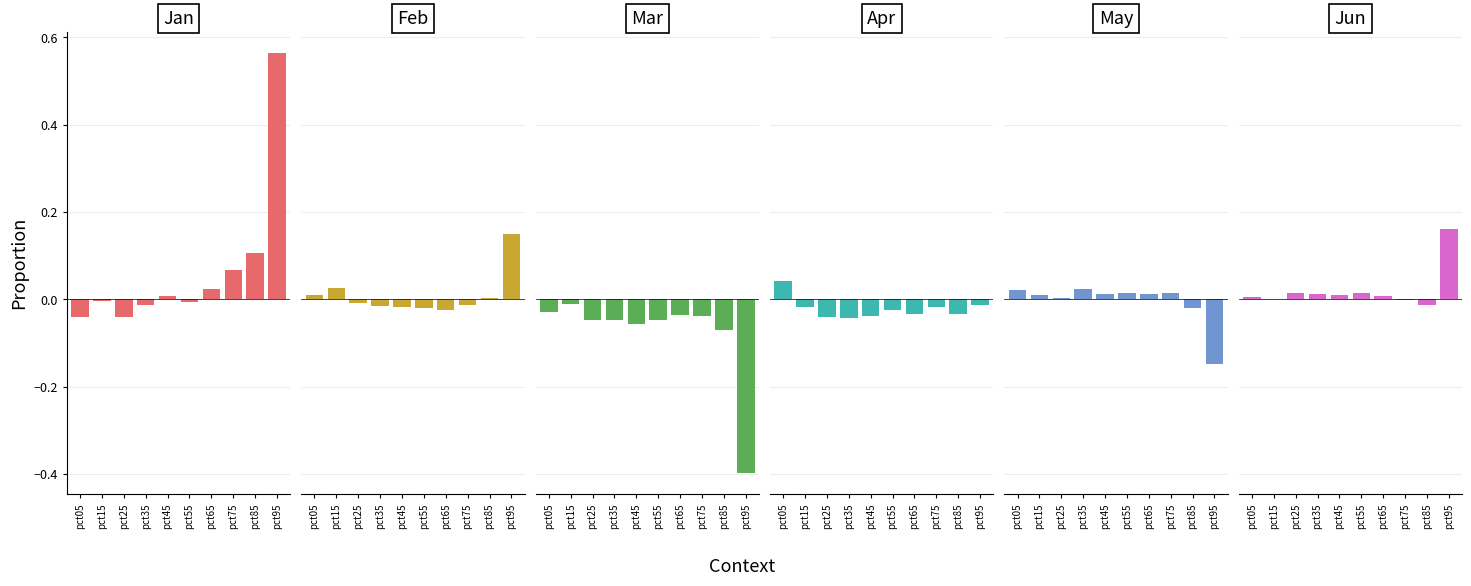

How many data points in Feb are less than 0?

6